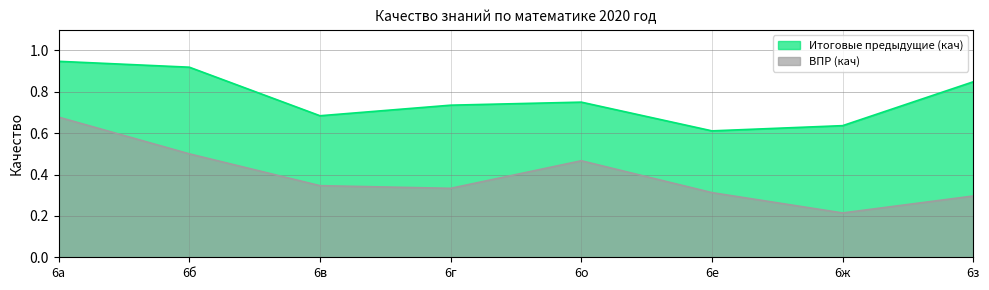

True or false: Итоговые предыдущие (кач) has more than 2 points higher than both neighbors.

False